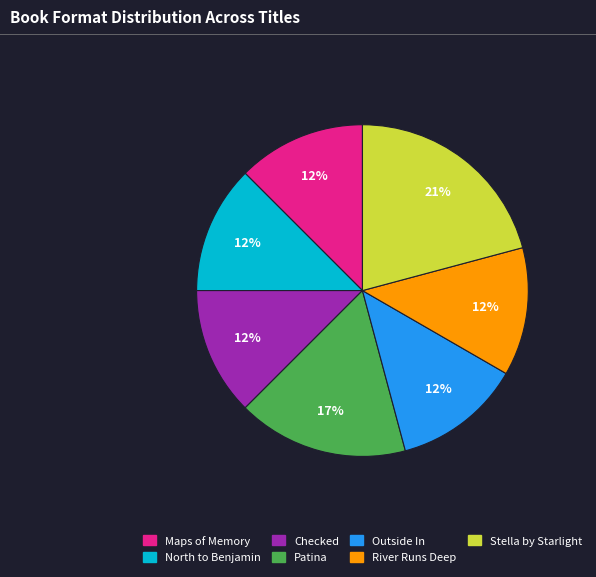

Count the number of slices in the pie.

7